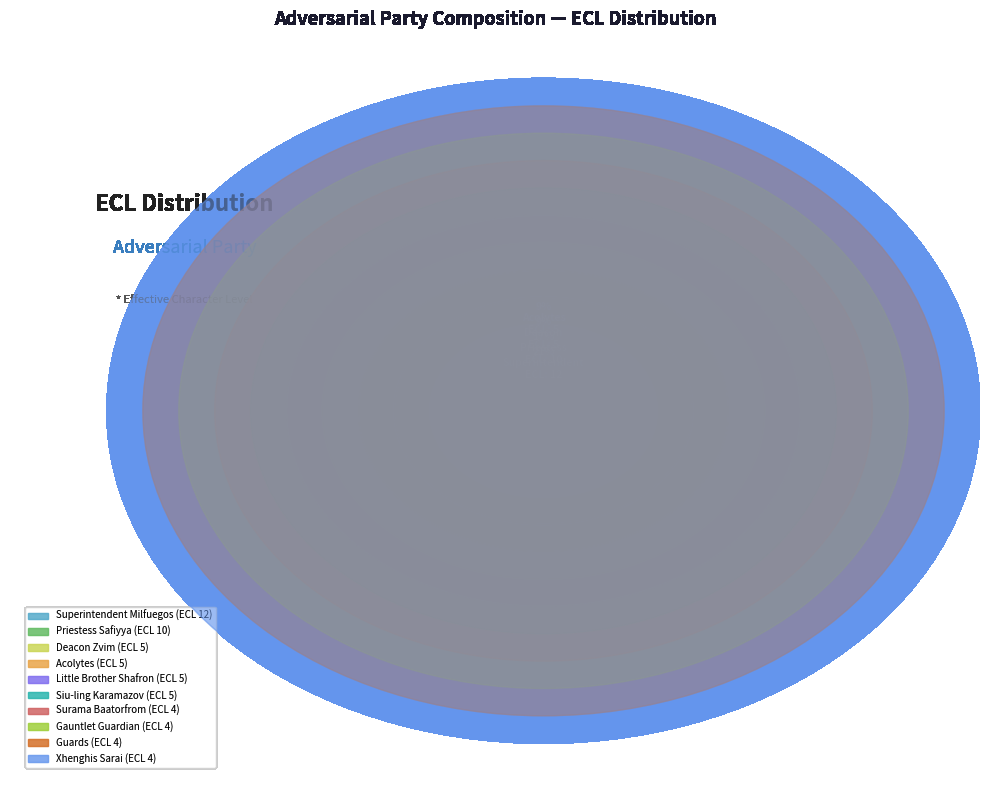

What is the ratio of the value at Xhenghis Sarai to the value at Acolytes?

0.8